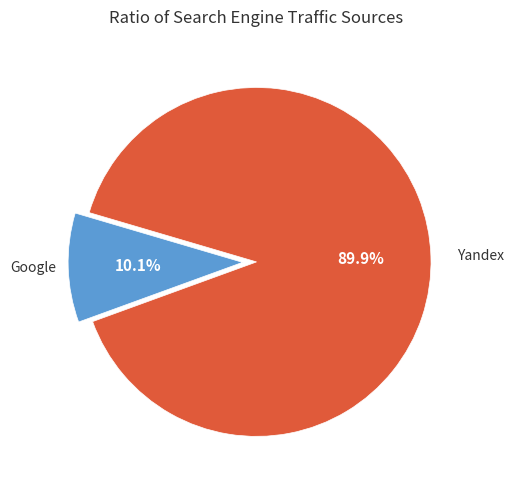

Does any single category account for the majority?

Yes